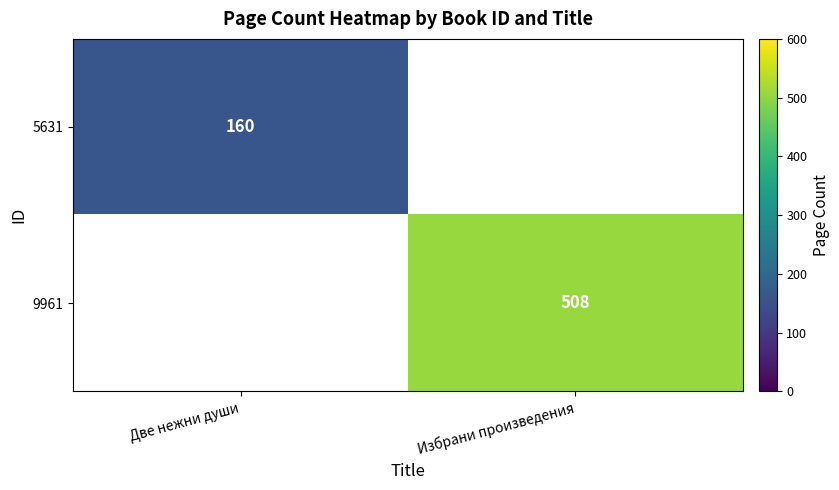

True or false: 9961 has a value of 508 at Избрани произведения.

True